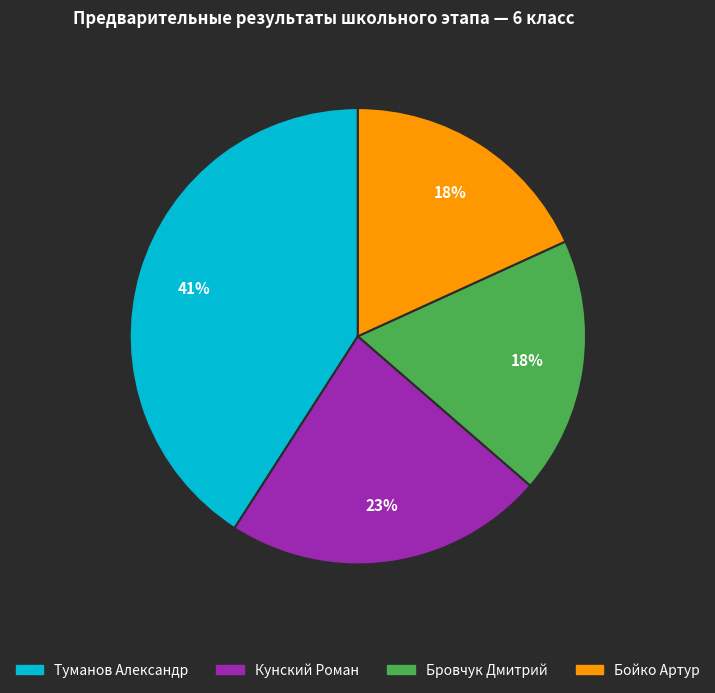

The Бровчук Дмитрий slice represents 7% of the pie. True or false?

False